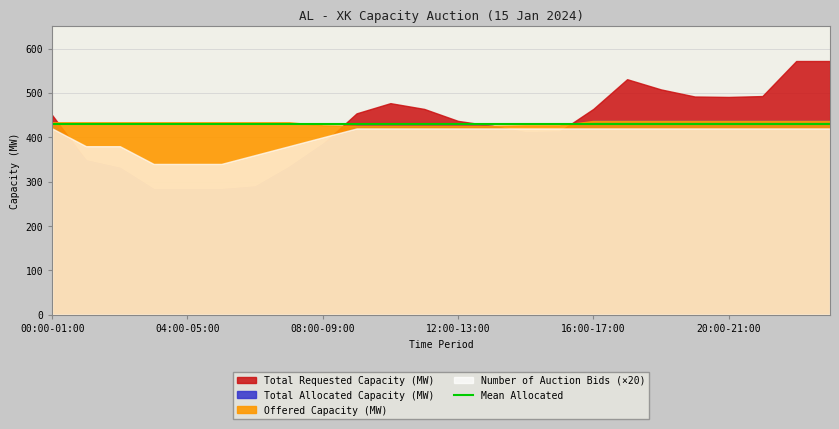

What is the average value of the Number of Auction Bids series?

20